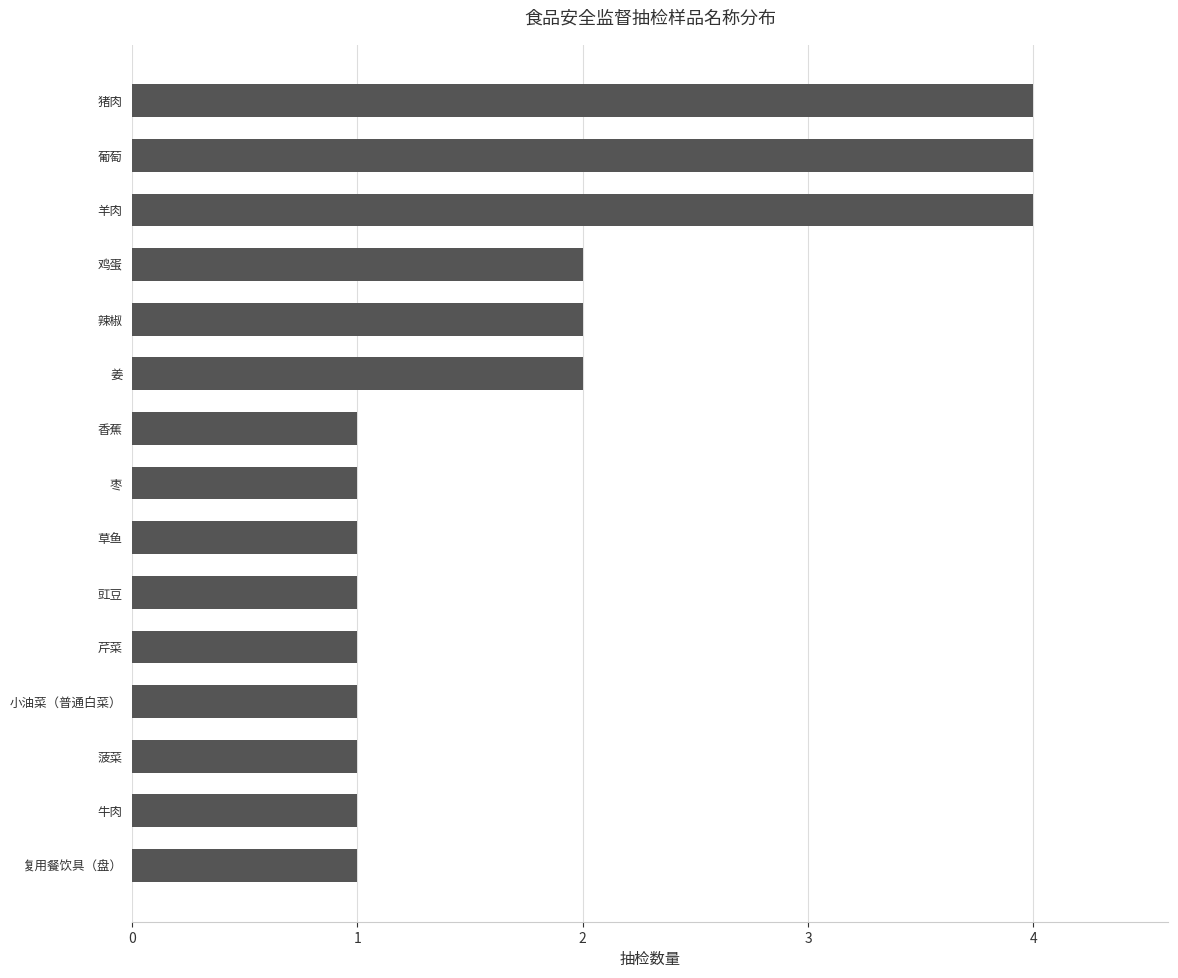

Are the bars horizontal?

Yes